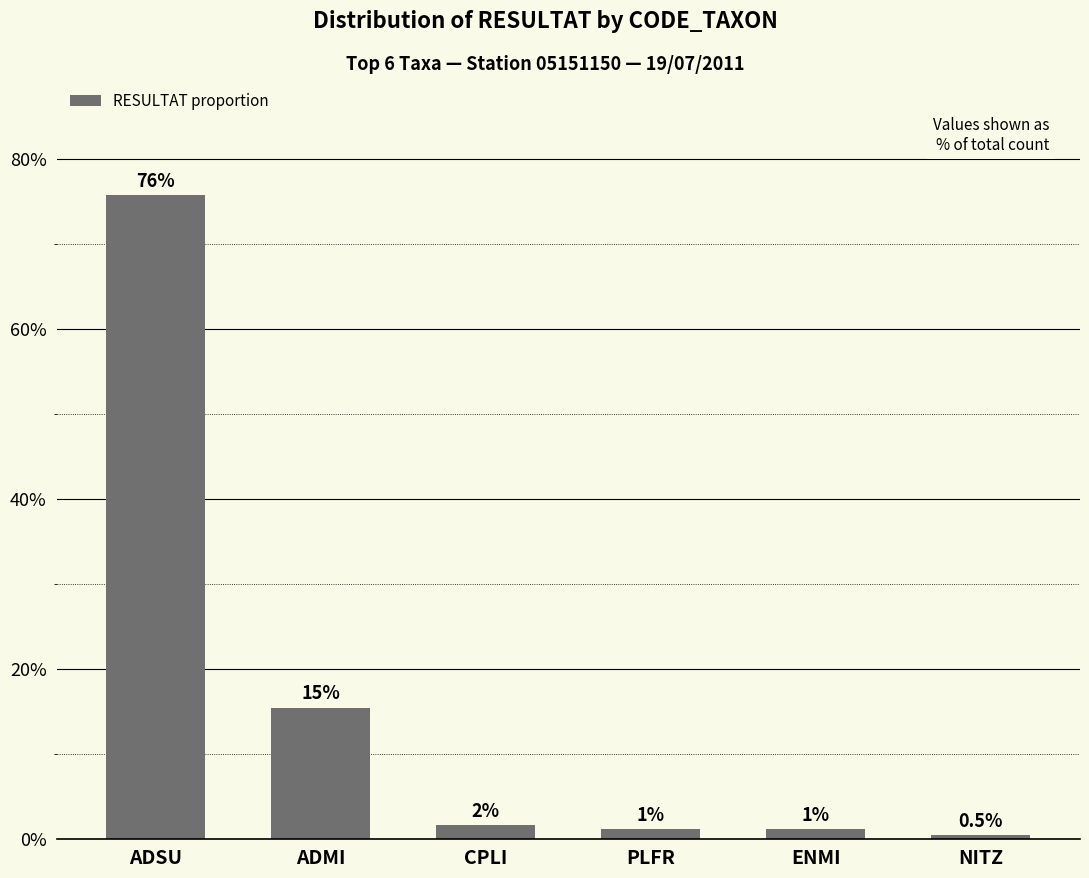

Are the bars horizontal?

No